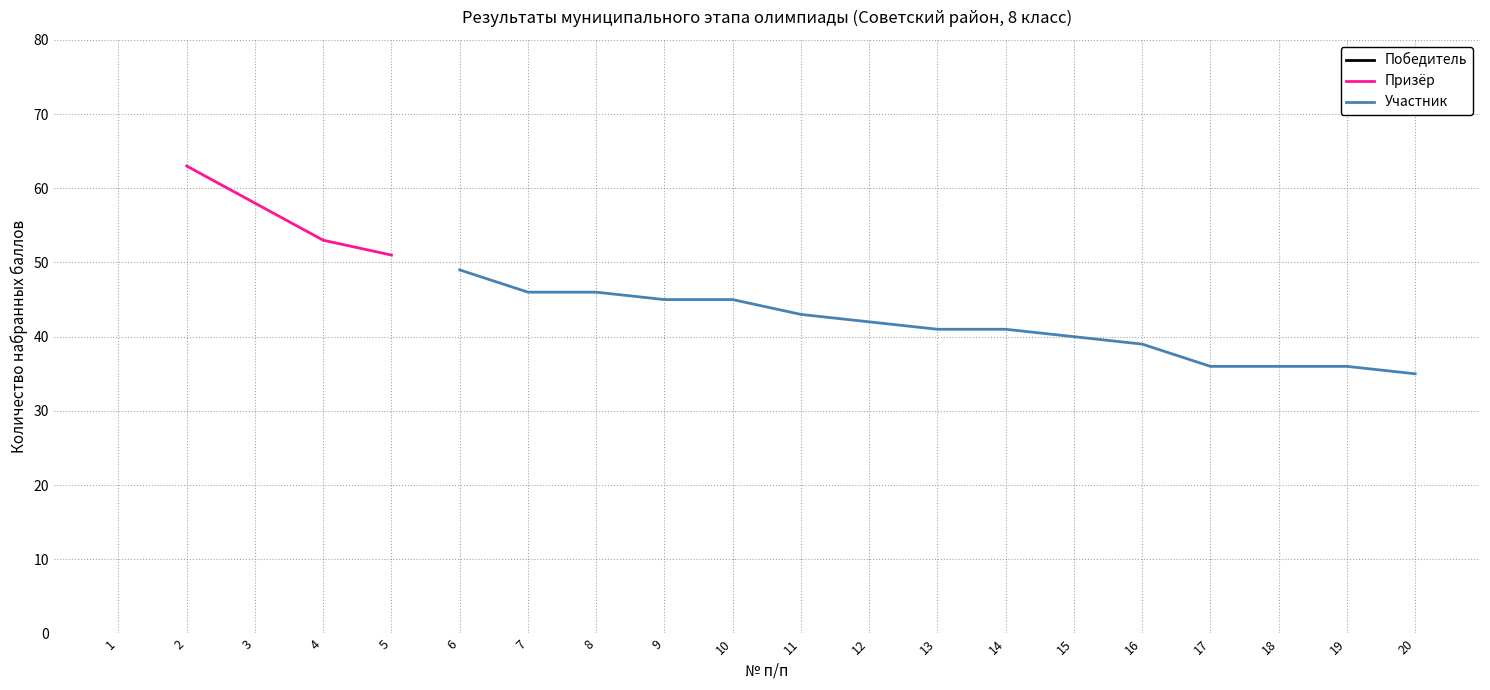

Does the chart display data point markers on the line(s)?

No